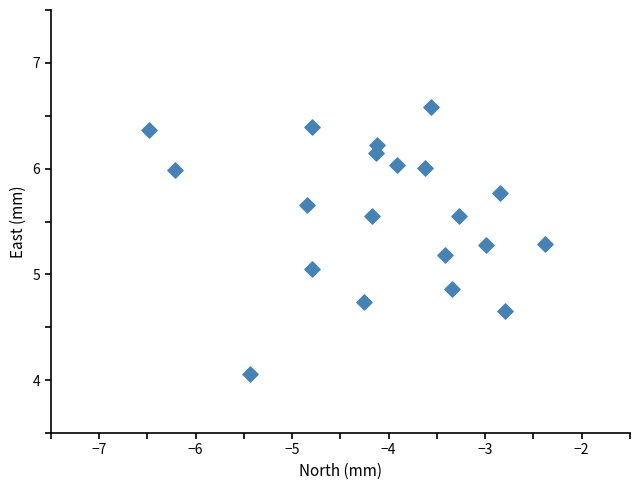

What is the range of Y values (max minus min)?

2.5